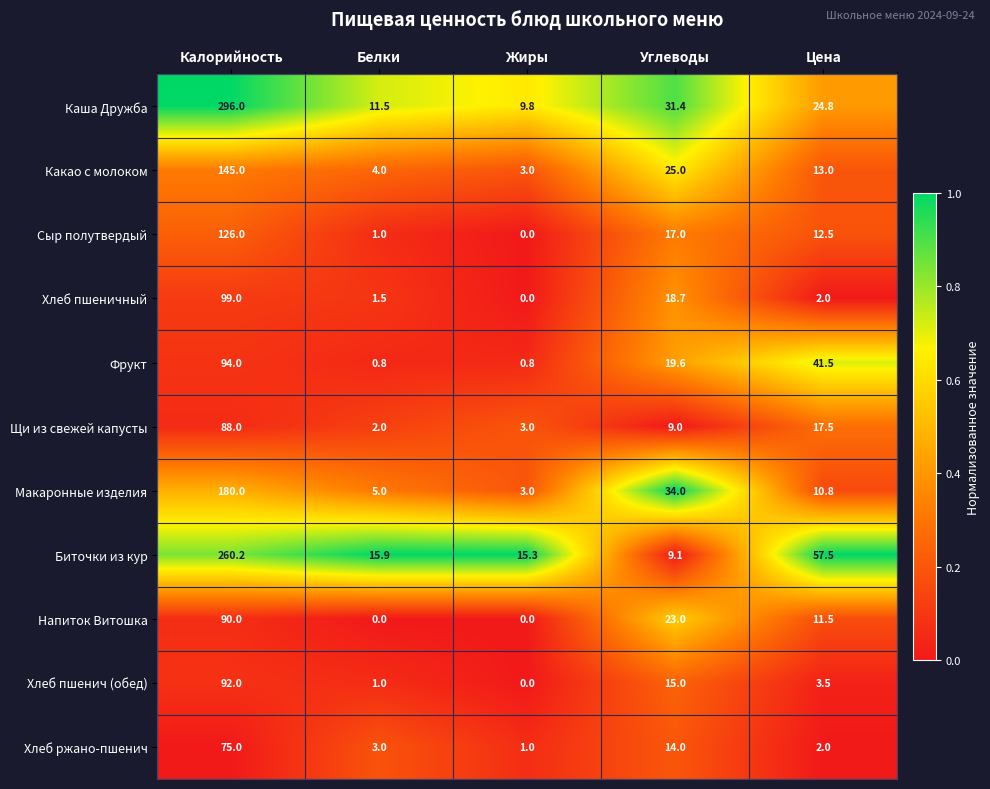

What is the approximate value of Щи из свежей капусты at Цена?

17.5